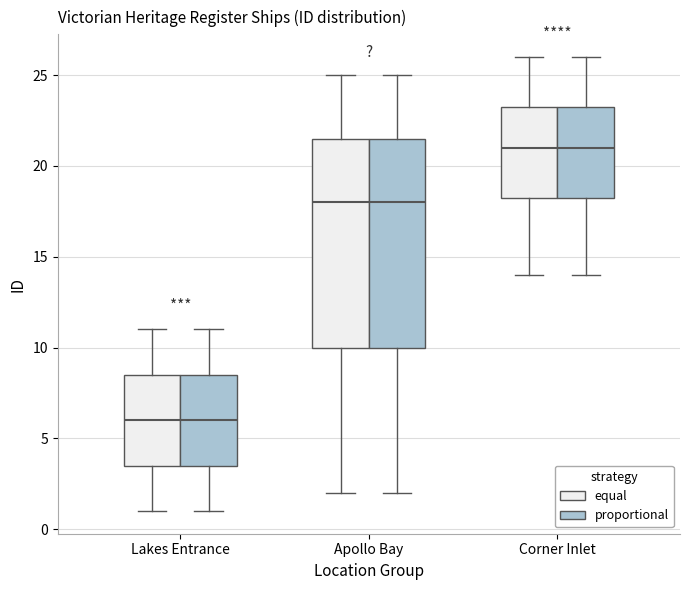

Reading left to right, read every box against the y-axis: the position of its median line, the range the box covers, and the ends of its whiskers. The values are not printed on the chart, so give them approximately, as read against the axis.

Lakes Entrance (equal): median 6.0, box 3.5 to 8.5, whiskers 1.0 to 11.0
Lakes Entrance (proportional): median 6.0, box 3.5 to 8.5, whiskers 1.0 to 11.0
Apollo Bay (equal): median 18.0, box 10.0 to 21.5, whiskers 2.0 to 25.0
Apollo Bay (proportional): median 18.0, box 10.0 to 21.5, whiskers 2.0 to 25.0
Corner Inlet (equal): median 21.0, box 18.5 to 23.5, whiskers 14.0 to 26.0
Corner Inlet (proportional): median 21.0, box 18.5 to 23.5, whiskers 14.0 to 26.0